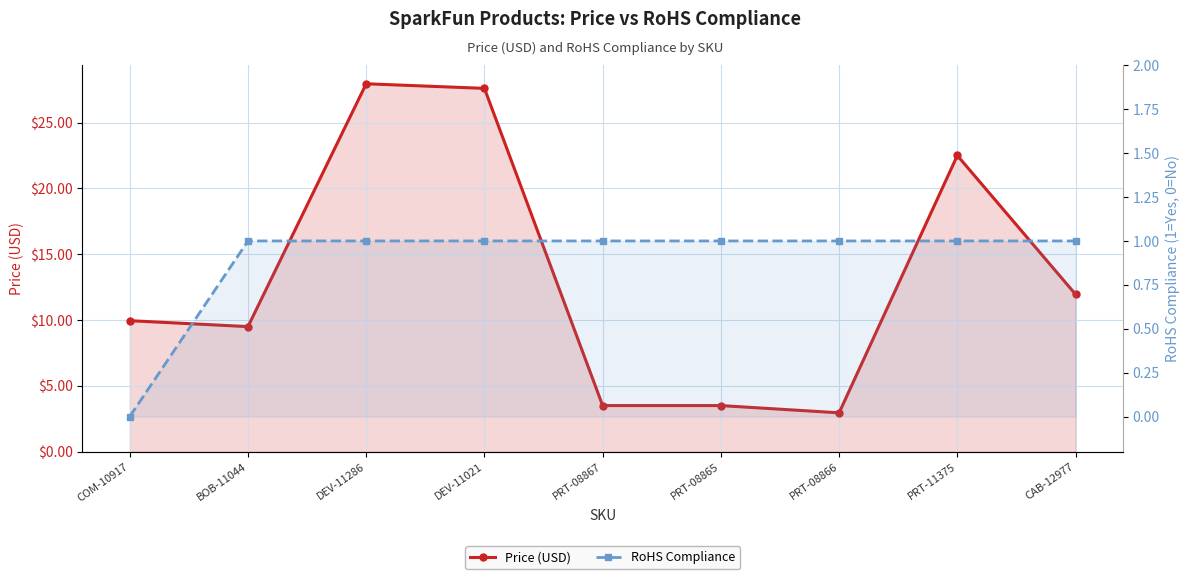

What is the average value of the RoHS Compliance series?

0.9